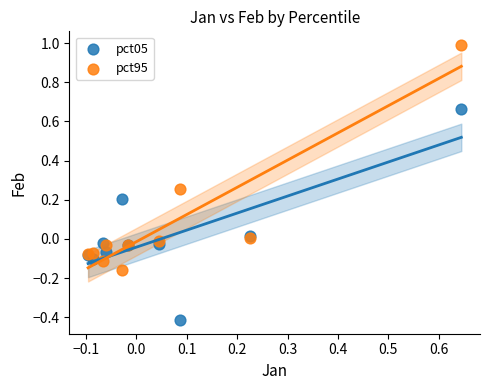

What are all the series names shown in the legend?

pct05, pct95